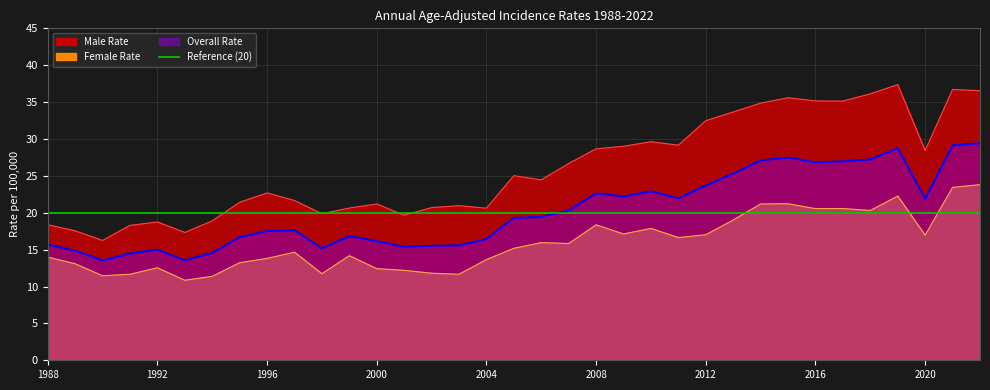

Between 2020 and 2009, which is larger?

2009